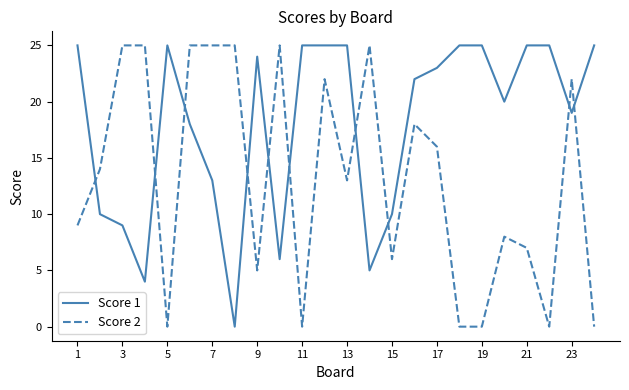

True or false: Score 2 and Score 1 cross at least once.

True